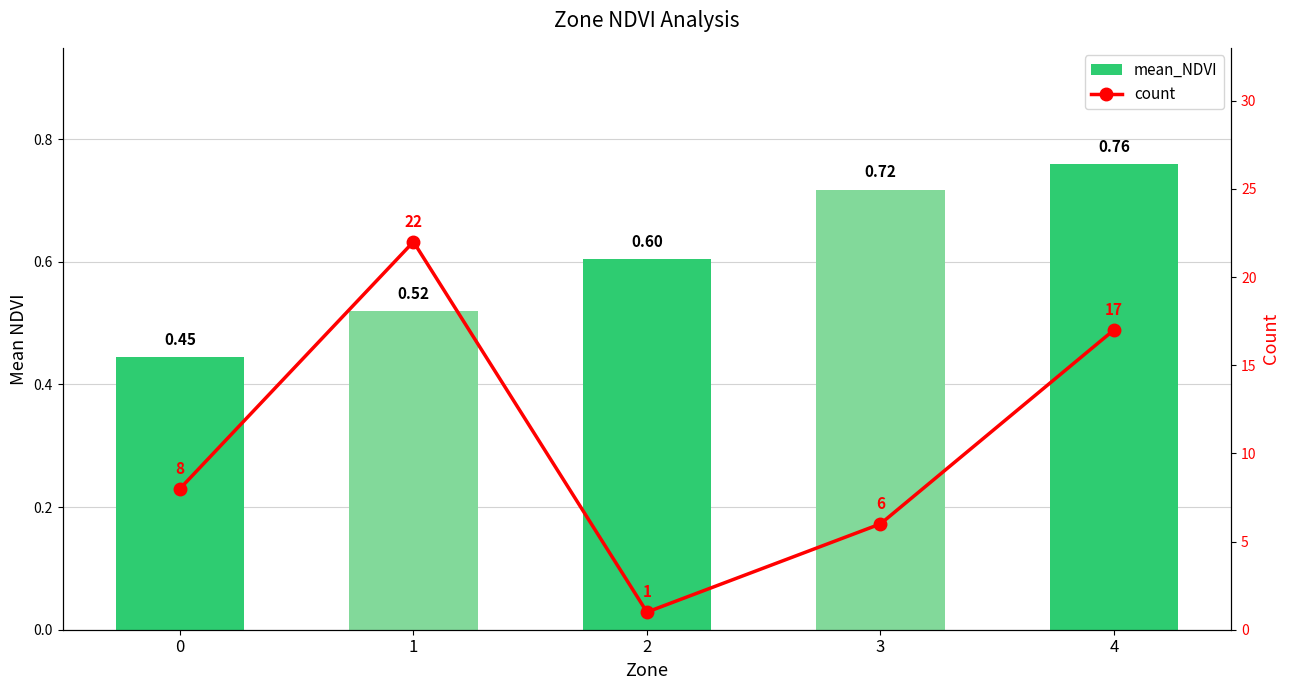

What is the value of the count bar at the 1st from the left?

8.0